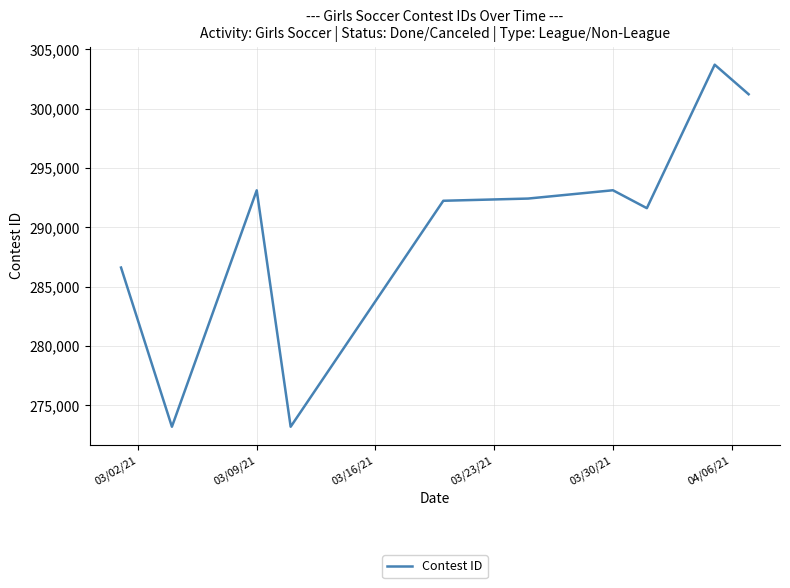

What is the difference between the maximum and minimum values?

30524